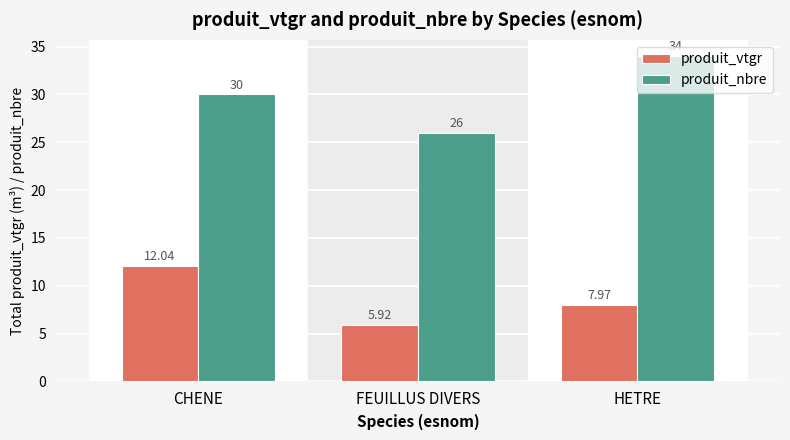

Where is produit_vtgr nearest to the value 8?

HETRE